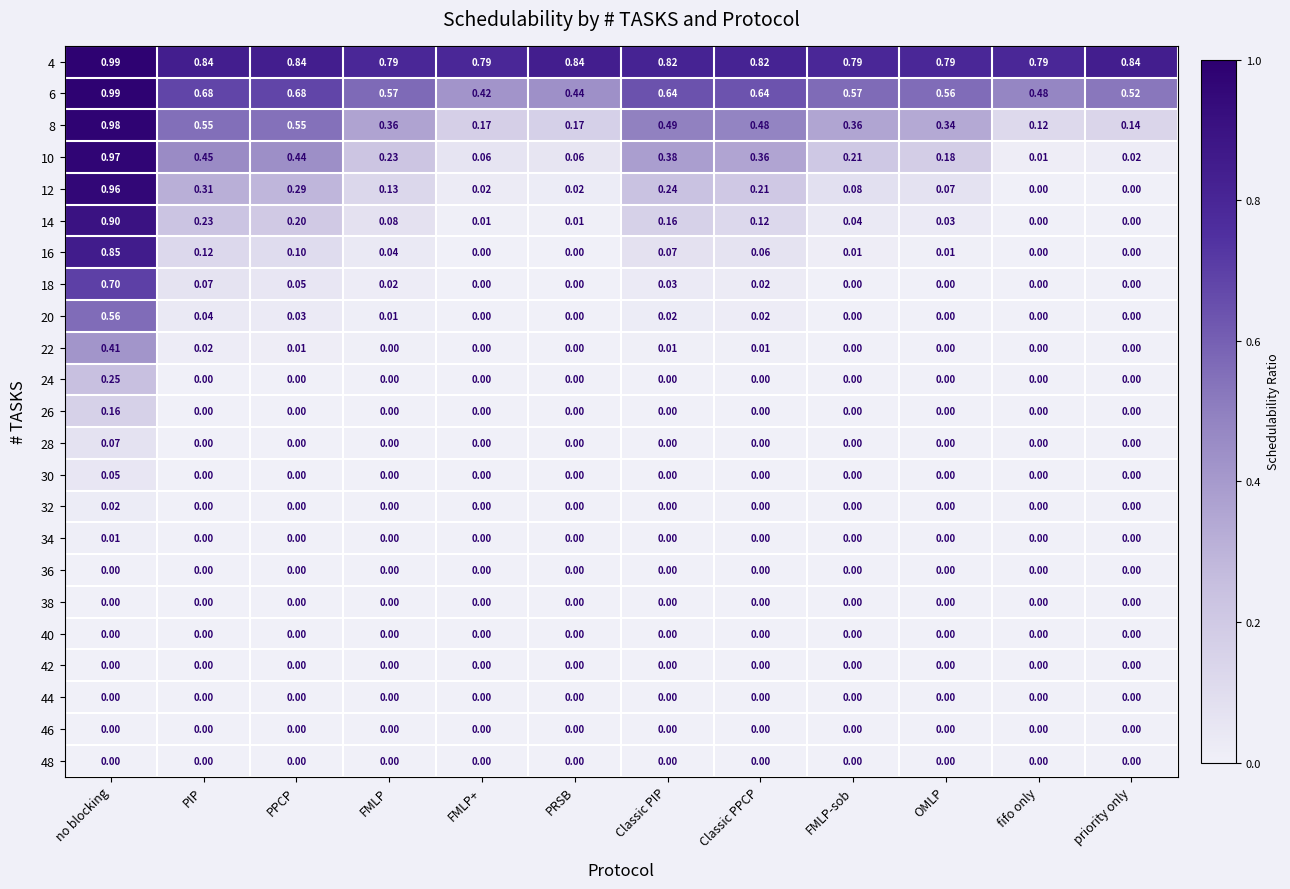

Is the value of 12 at FMLP greater than the value of 36 at no blocking?

Yes